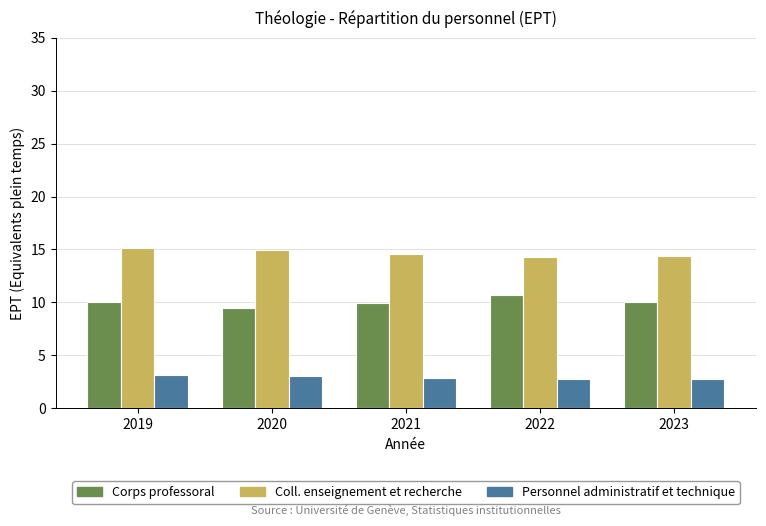

Are the bars horizontal?

No